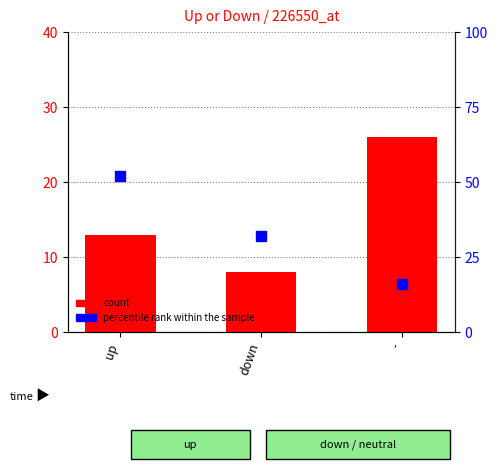

What are all the series names shown in the legend?

count, percentile rank within the sample